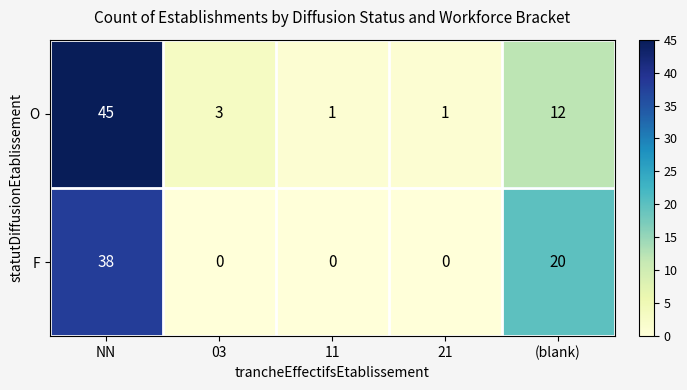

What is the difference between the F values at (blank) and 11?

20